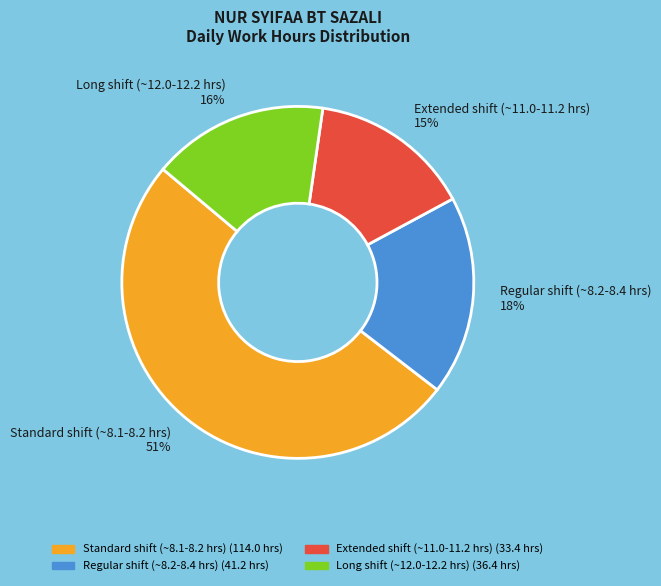

The Long shift (~12.0-12.2 hrs) 16% slice represents 16% of the pie. True or false?

True